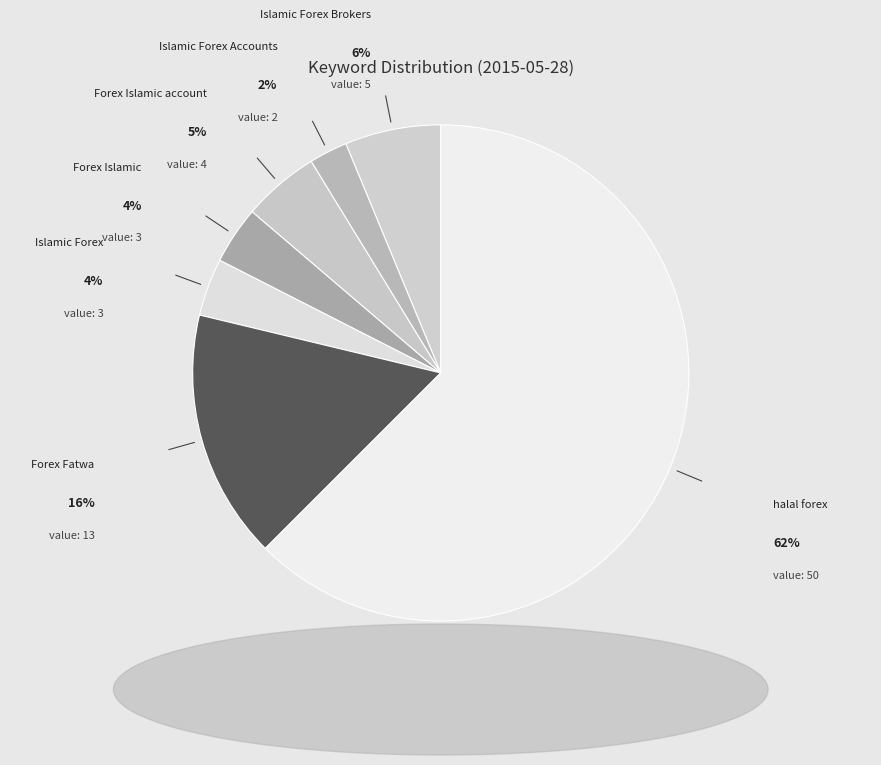

Count the number of slices in the pie.

7